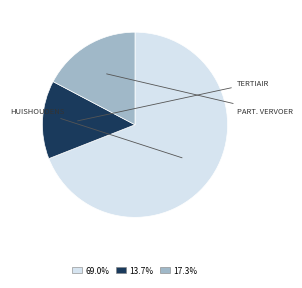

Is there any slice that represents more than half of the pie?

Yes